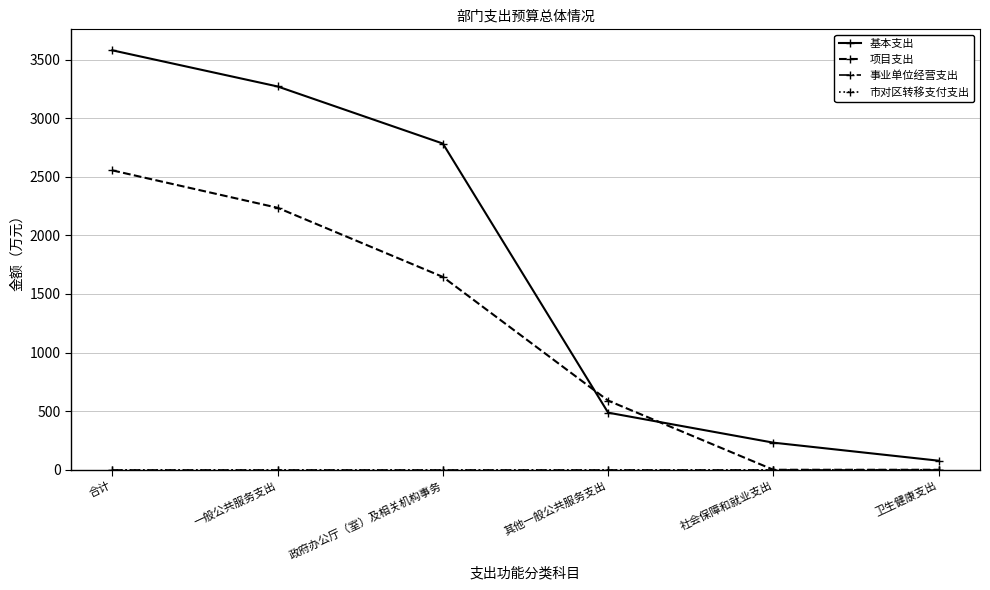

What is the total value across all series at 其他一般公共服务支出?

1077.2